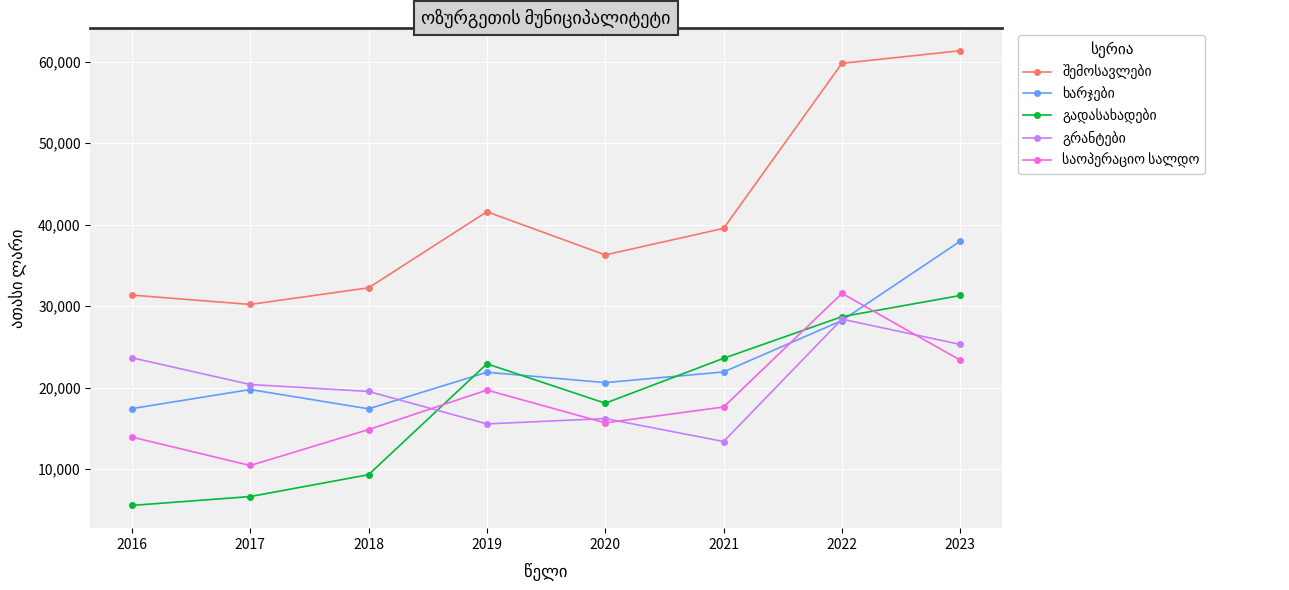

What is the difference between the highest and lowest values at 2020?

20612.2